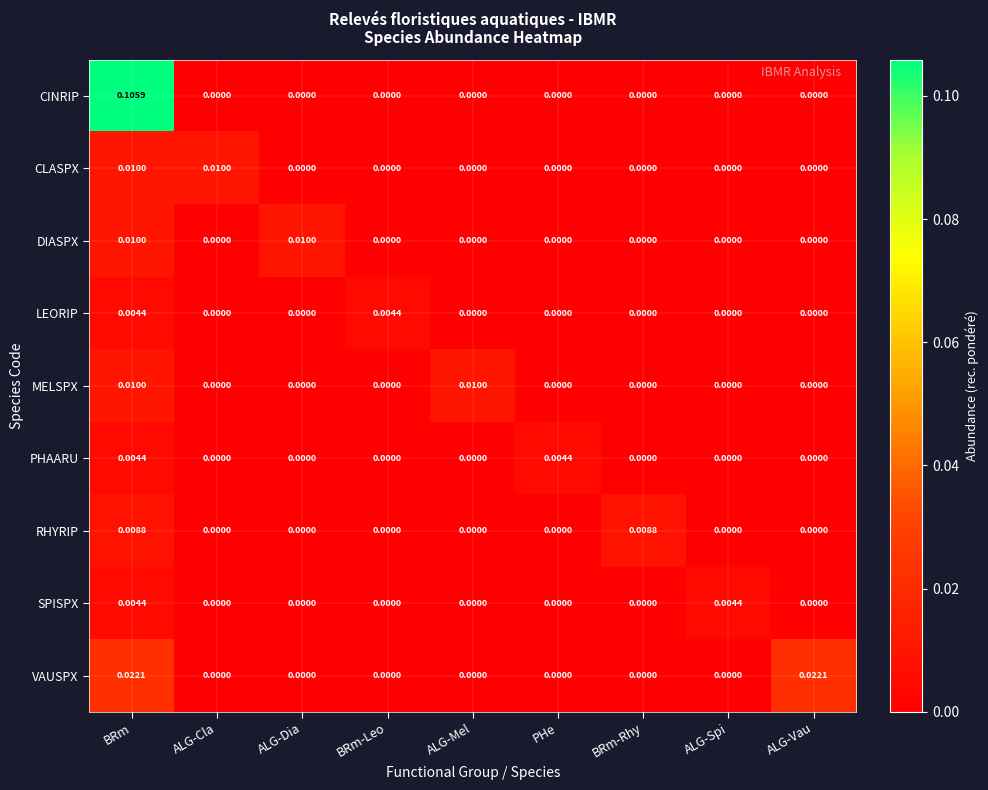

Which series has the widest spread of values?

CINRIP